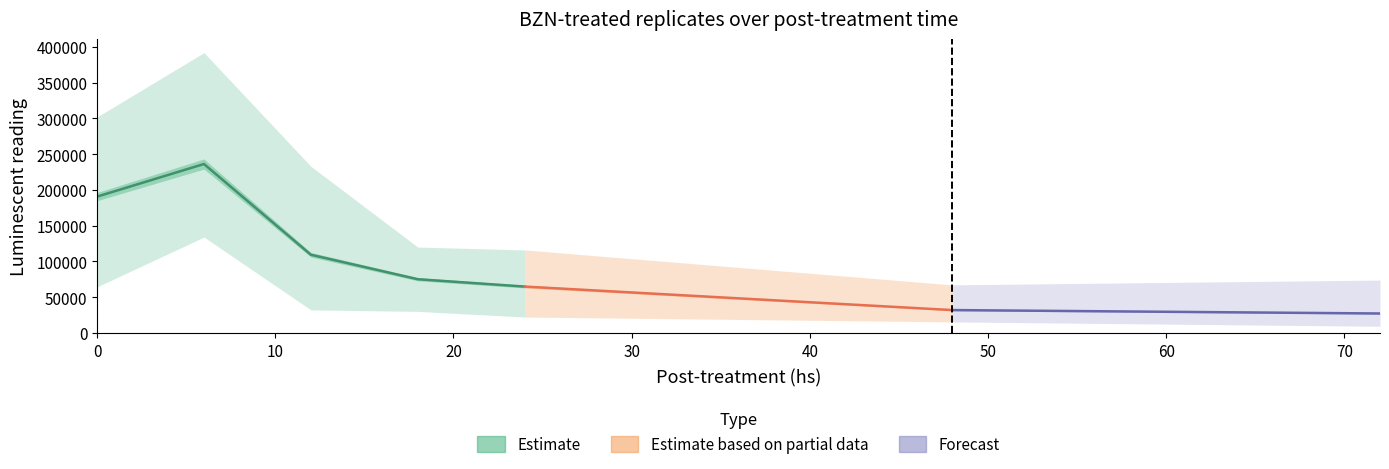

What is the spread (max minus min) of values at 6?

258000